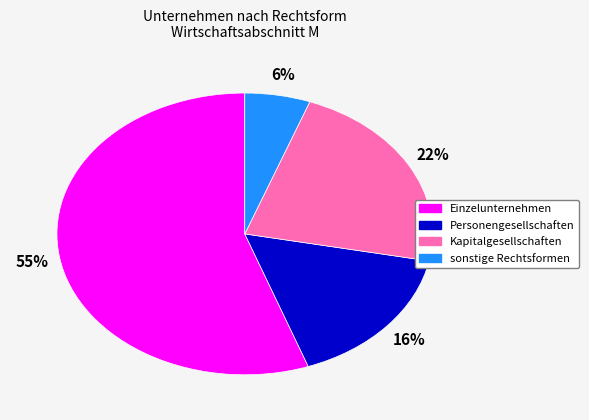

How many segments does this pie chart have?

4